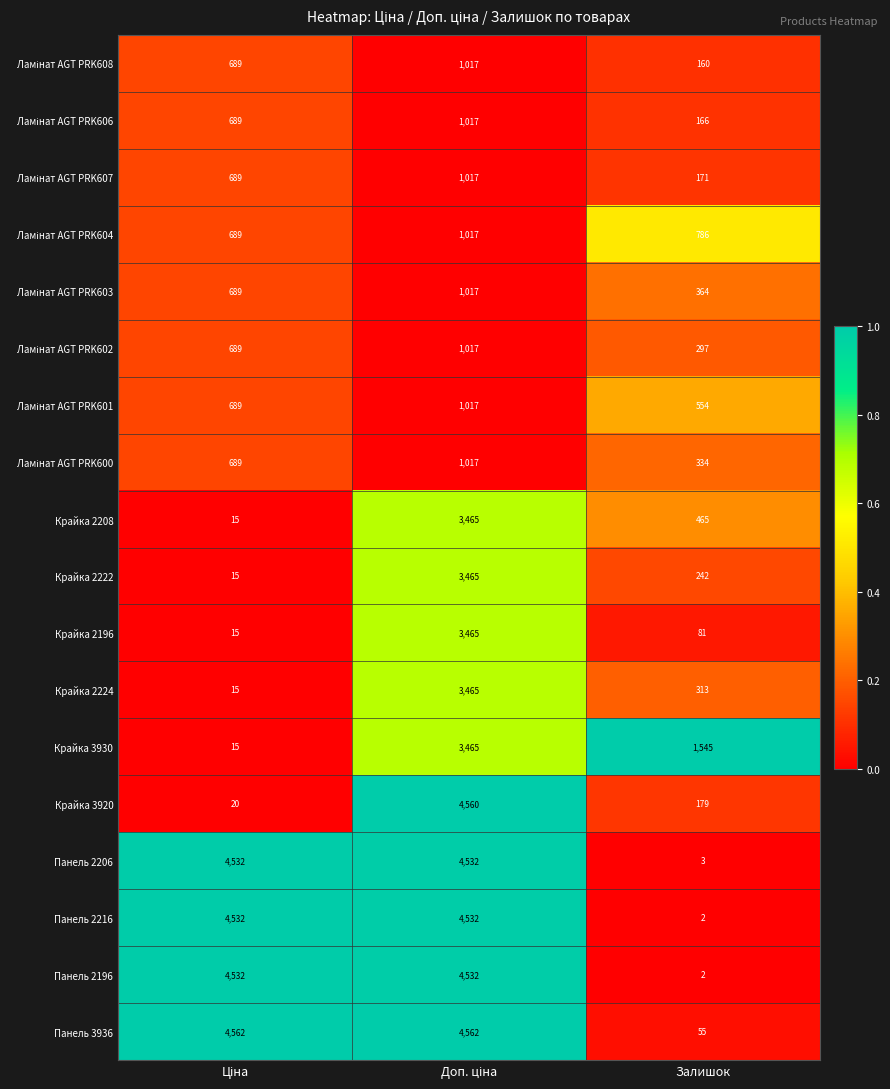

The value of Панель 2216 at Залишок is 2. True or false?

True